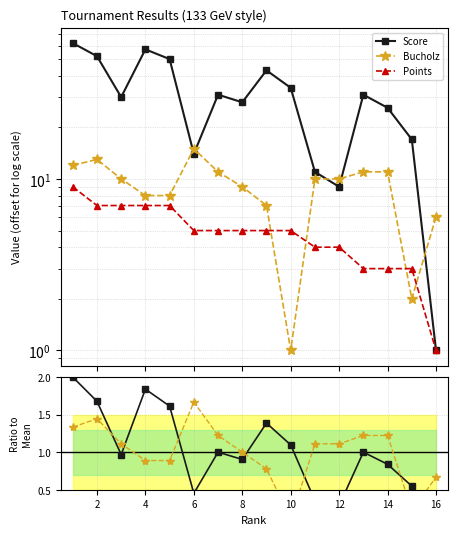

The Bucholz series shows 10.0 at 12. True or false?

True